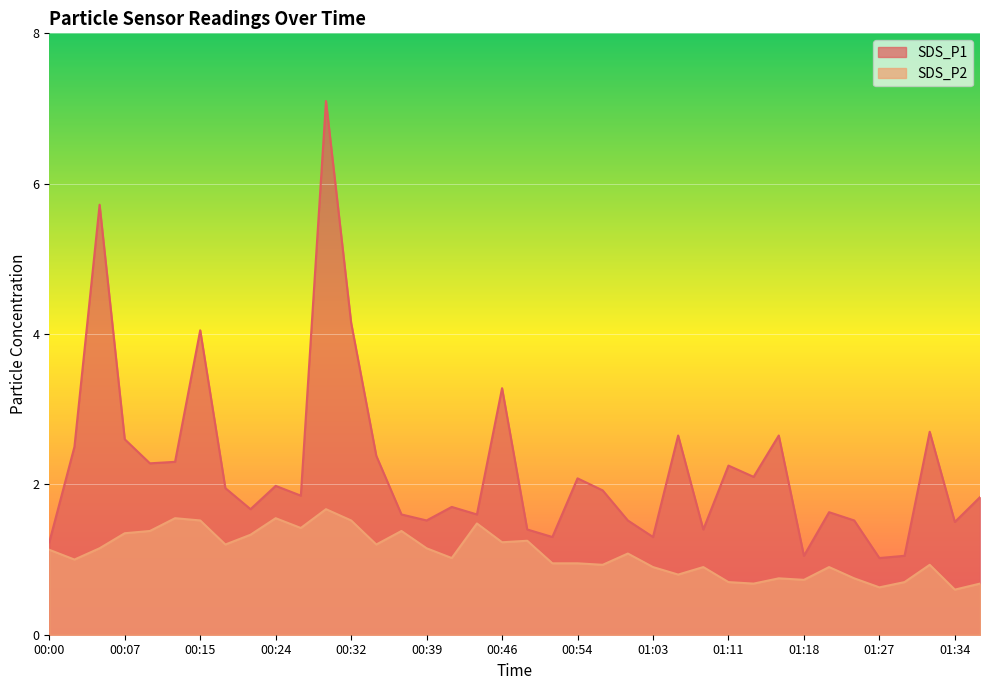

At which category does the chart reach its peak across all series?

00:29